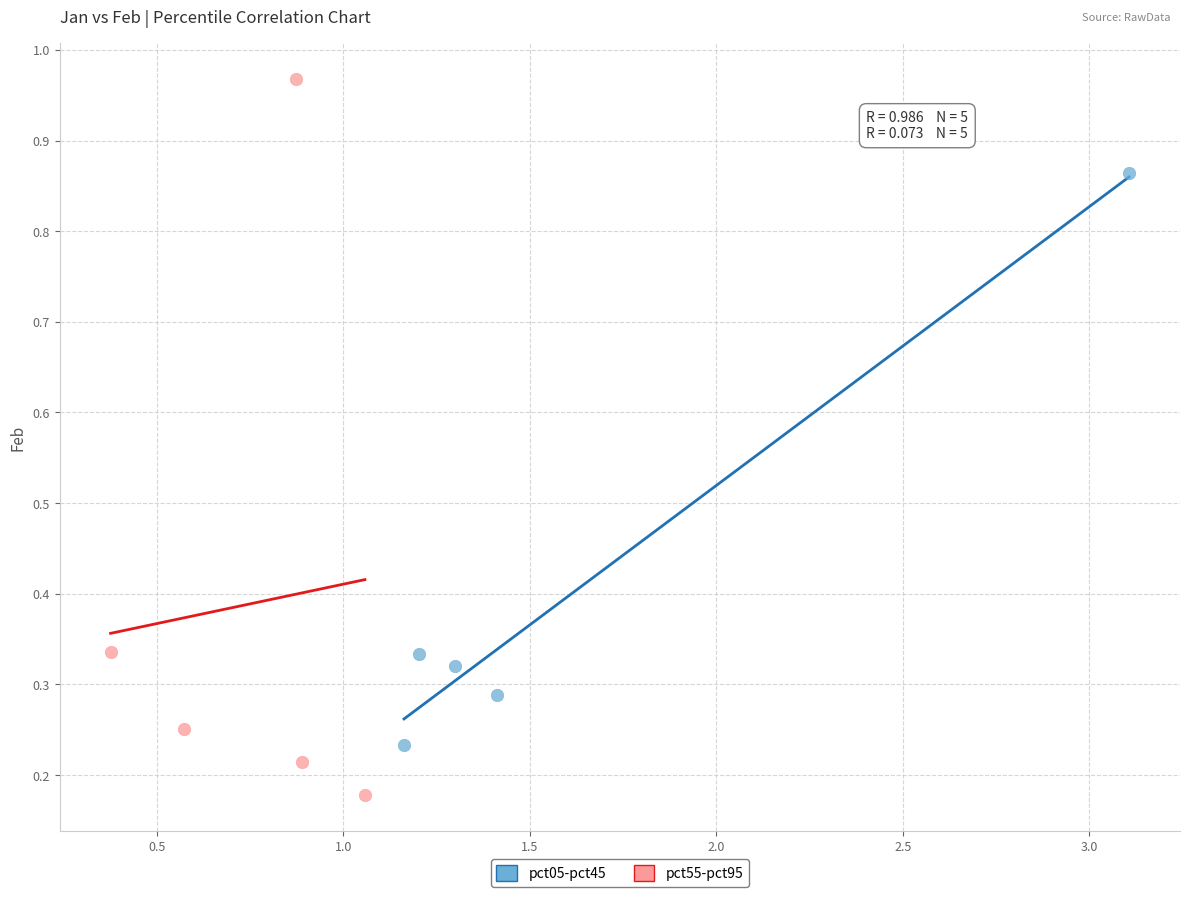

Which series contains the lowest Y value?

pct55-pct95